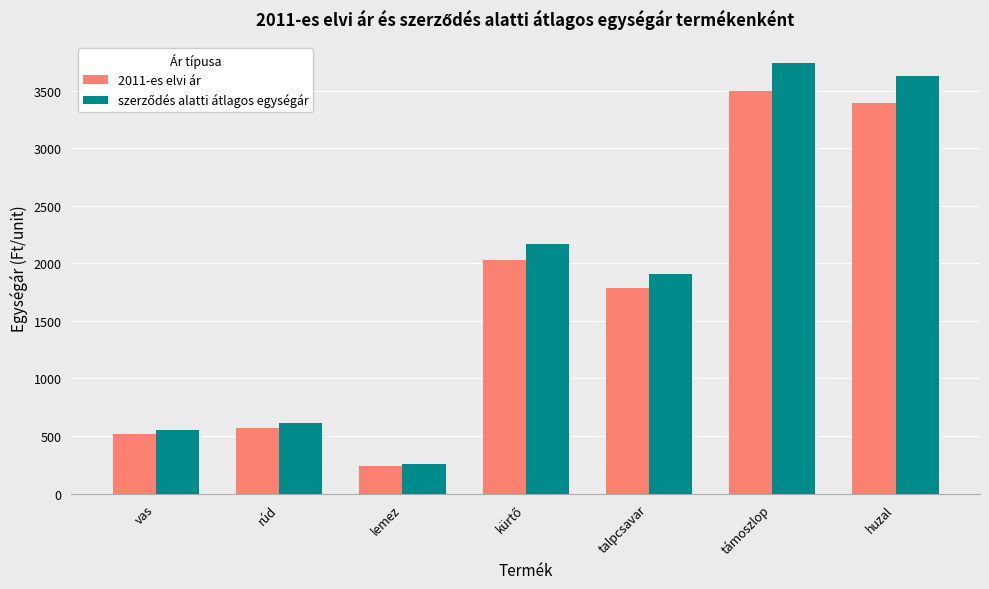

At how many categories does at least one series exceed 2110?

3